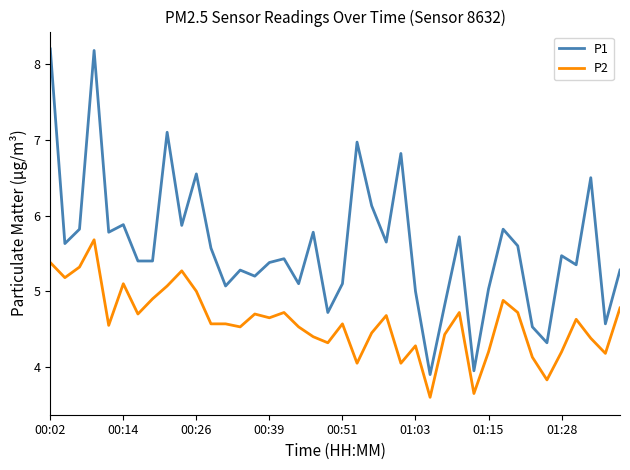

True or false: P2 and P1 cross at least once.

False